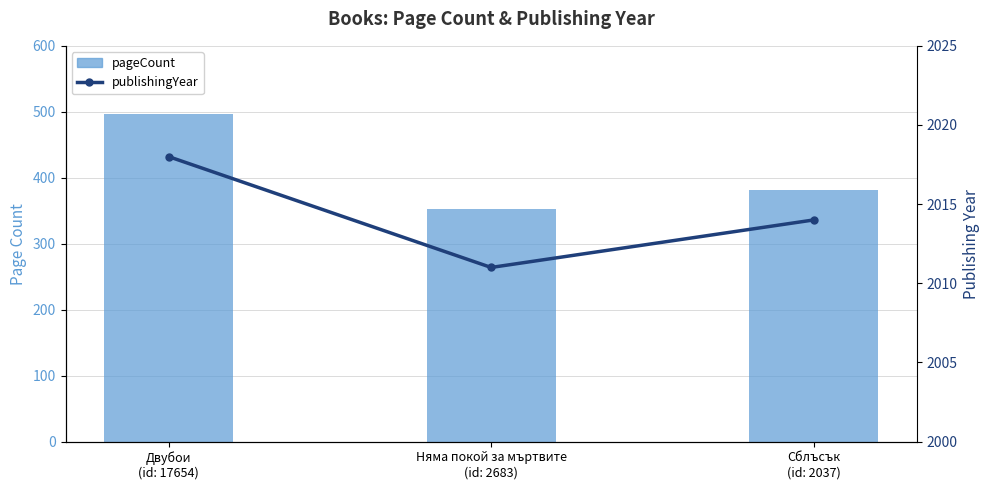

Rank the categories by pageCount value from lowest to highest.

Няма покой за мъртвите
(id: 2683), Сблъсък
(id: 2037), Двубои
(id: 17654)